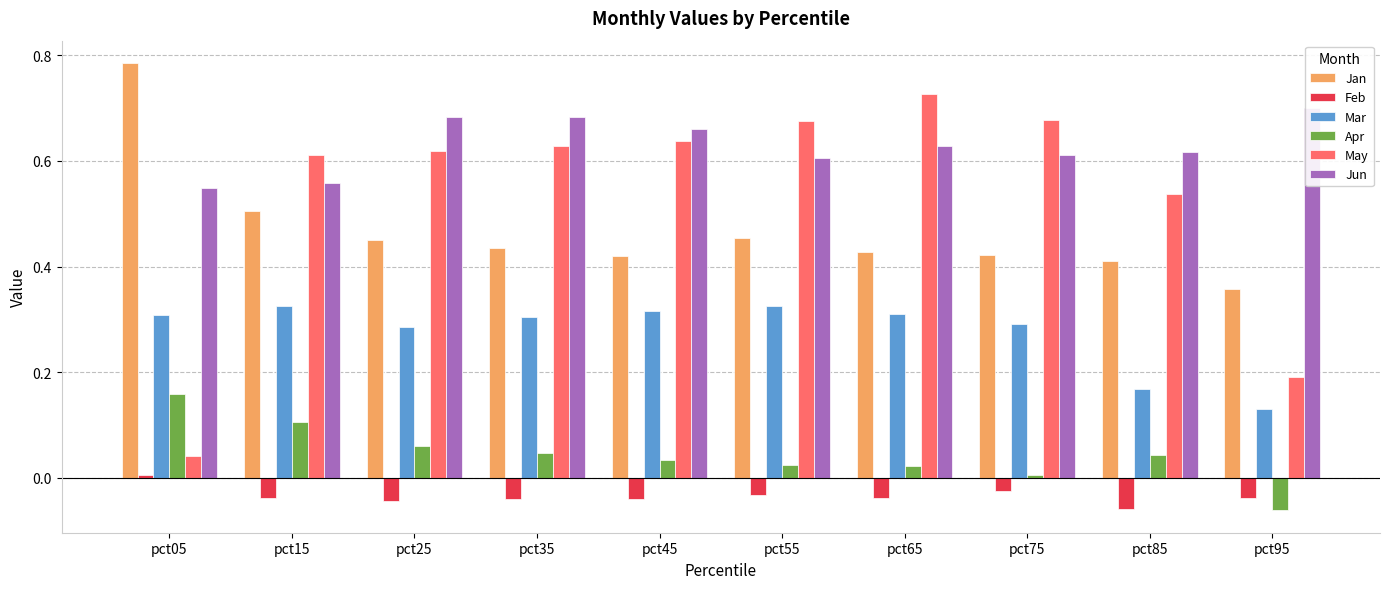

Reading left to right, extract all data points from this chart.

Jan: pct05=0.8	pct15=0.5	pct25=0.5	pct35=0.4	pct45=0.4	pct55=0.5	pct65=0.4	pct75=0.4	pct85=0.4	pct95=0.4
Feb: pct05=0.0	pct15=-0.0	pct25=-0.0	pct35=-0.0	pct45=-0.0	pct55=-0.0	pct65=-0.0	pct75=-0.0	pct85=-0.1	pct95=-0.0
Mar: pct05=0.3	pct15=0.3	pct25=0.3	pct35=0.3	pct45=0.3	pct55=0.3	pct65=0.3	pct75=0.3	pct85=0.2	pct95=0.1
Apr: pct05=0.2	pct15=0.1	pct25=0.1	pct35=0.0	pct45=0.0	pct55=0.0	pct65=0.0	pct75=0.0	pct85=0.0	pct95=-0.1
May: pct05=0.0	pct15=0.6	pct25=0.6	pct35=0.6	pct45=0.6	pct55=0.7	pct65=0.7	pct75=0.7	pct85=0.5	pct95=0.2
Jun: pct05=0.5	pct15=0.6	pct25=0.7	pct35=0.7	pct45=0.7	pct55=0.6	pct65=0.6	pct75=0.6	pct85=0.6	pct95=0.7